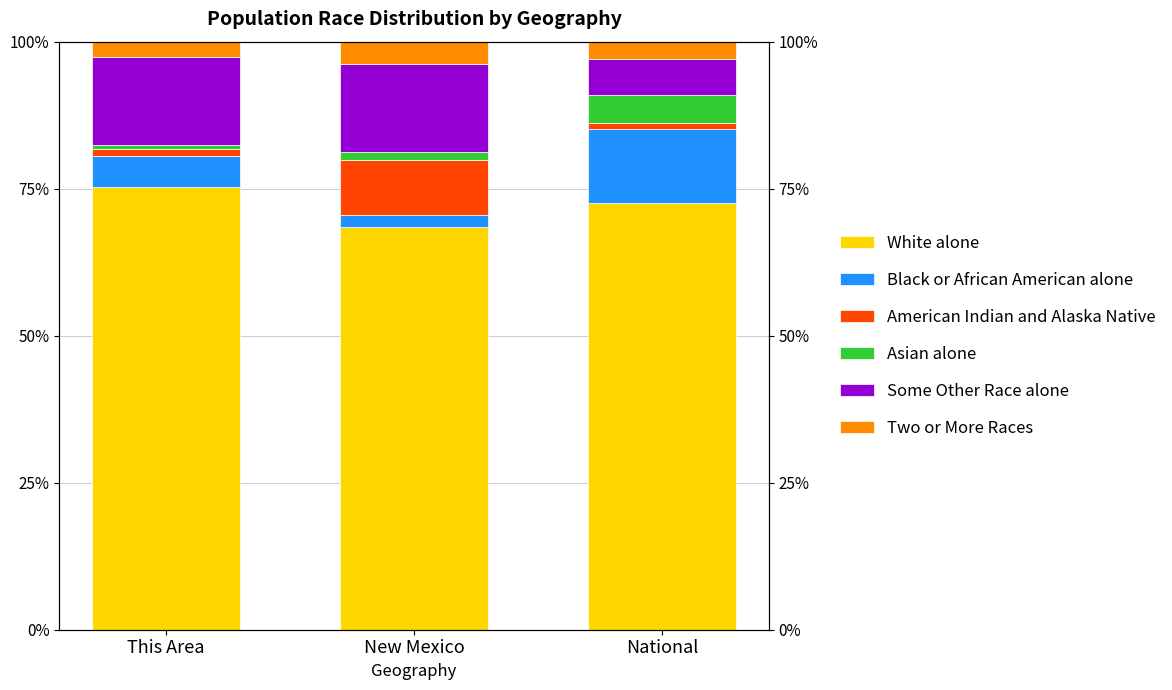

Which series has the largest range (max minus min)?

Black or African American alone